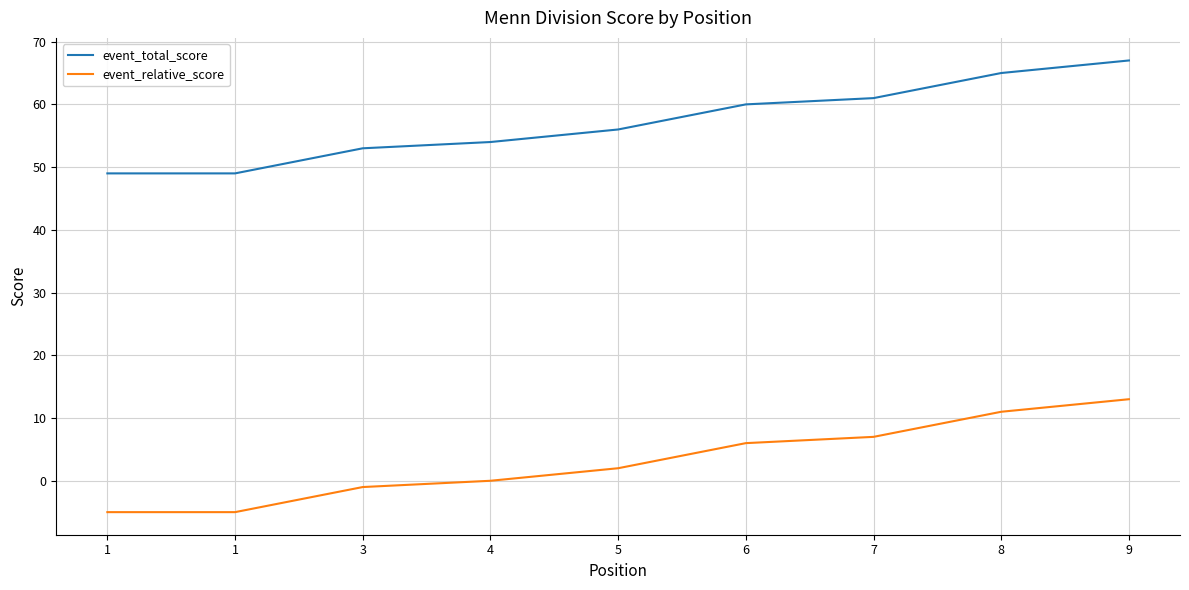

True or false: event_relative_score and event_total_score intersect in this chart.

False